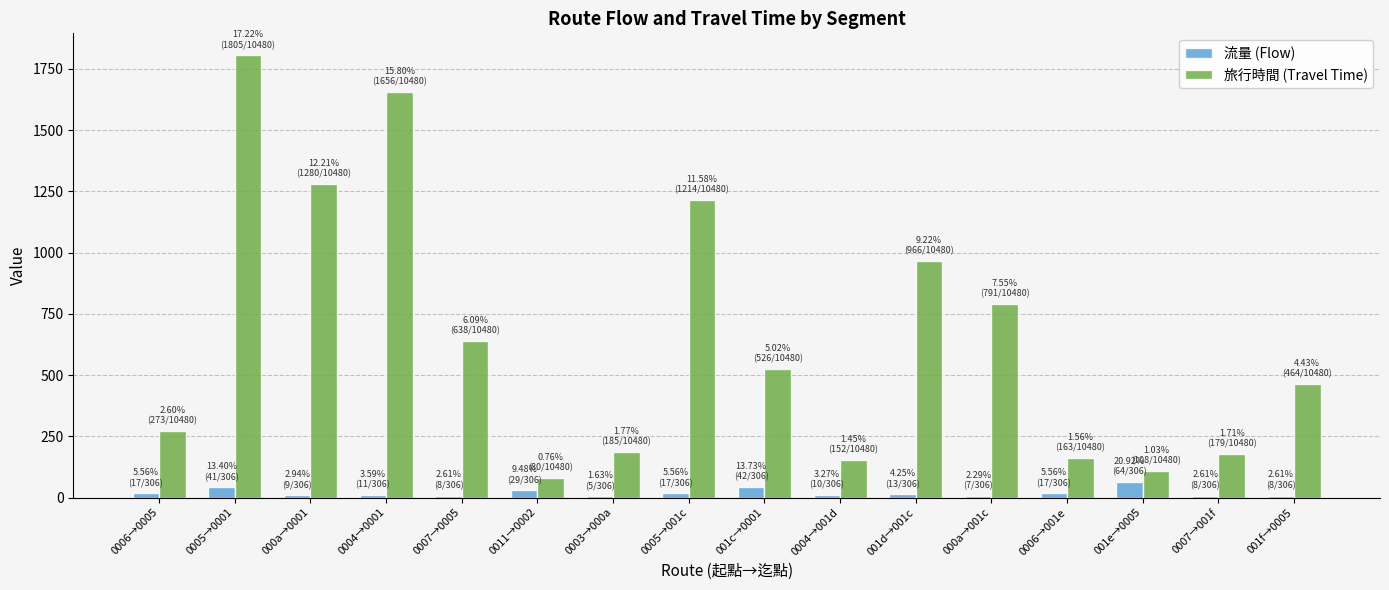

How many groups of bars are there?

16